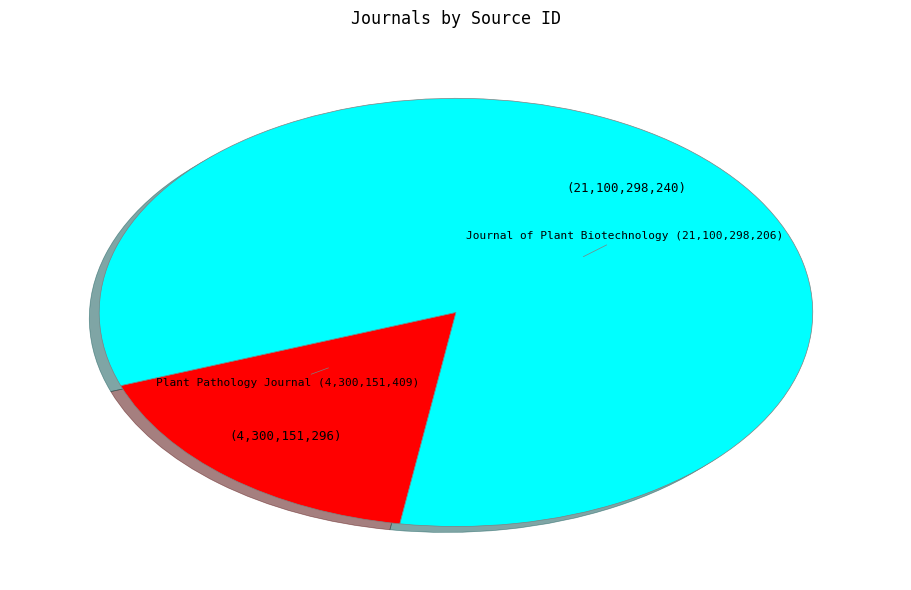

Combined, do Plant Pathology Journal and Journal of Plant Biotechnology account for over 50%?

Yes